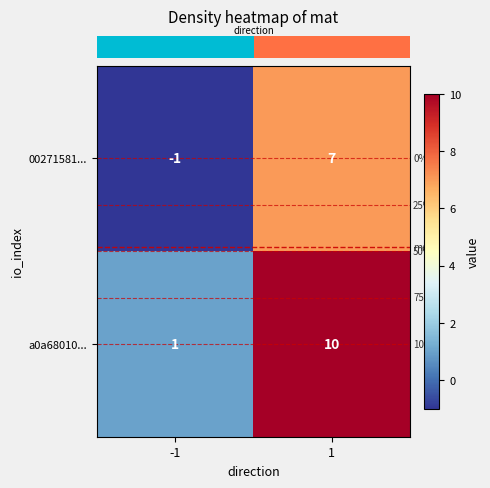

Which series has the largest total across all categories?

a0a68010...